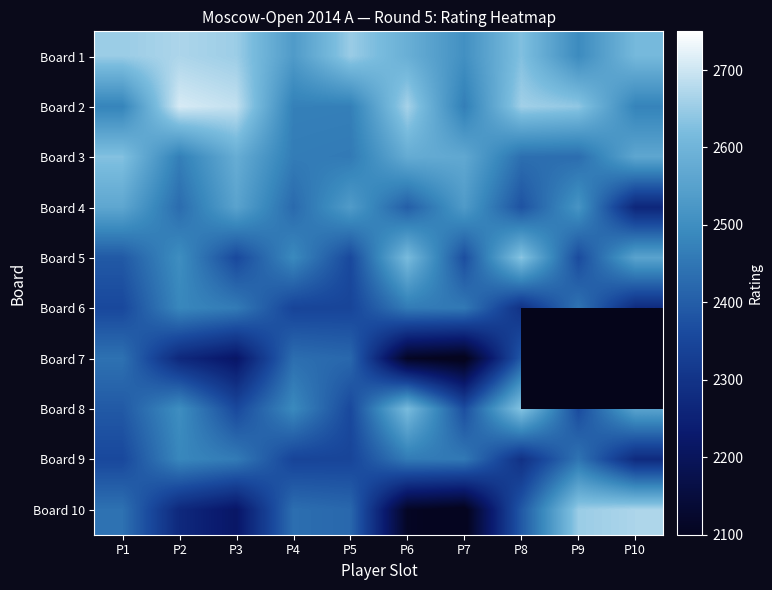

What is the difference between the maximum and minimum values in the Board 2 series?

243.0